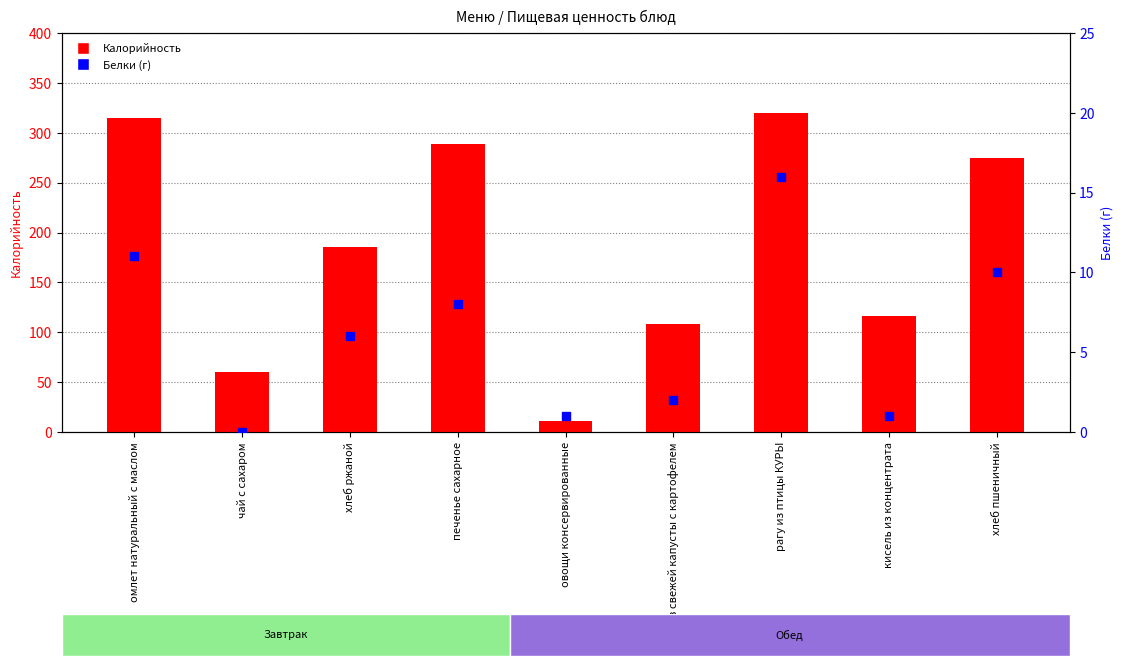

Which series contains the lowest Y value?

Белки (г)